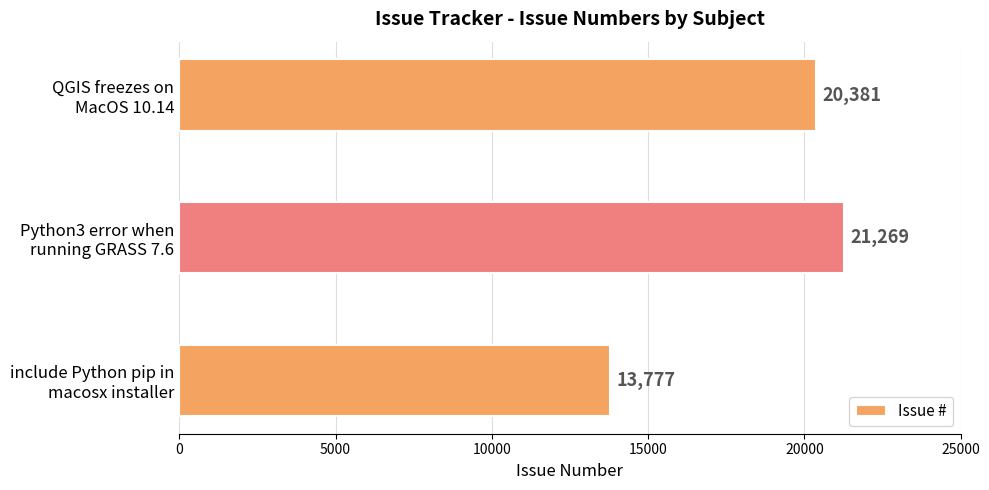

Rank the categories by value from lowest to highest.

include Python pip in
macosx installer, QGIS freezes on
MacOS 10.14, Python3 error when
running GRASS 7.6